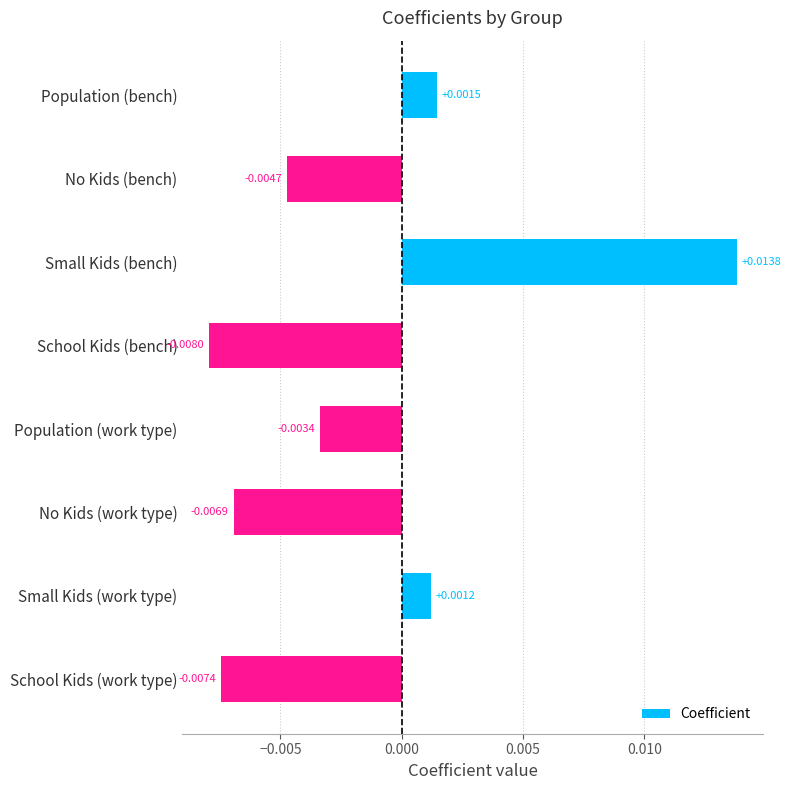

Which category has the lowest value across all series?

School Kids (bench)